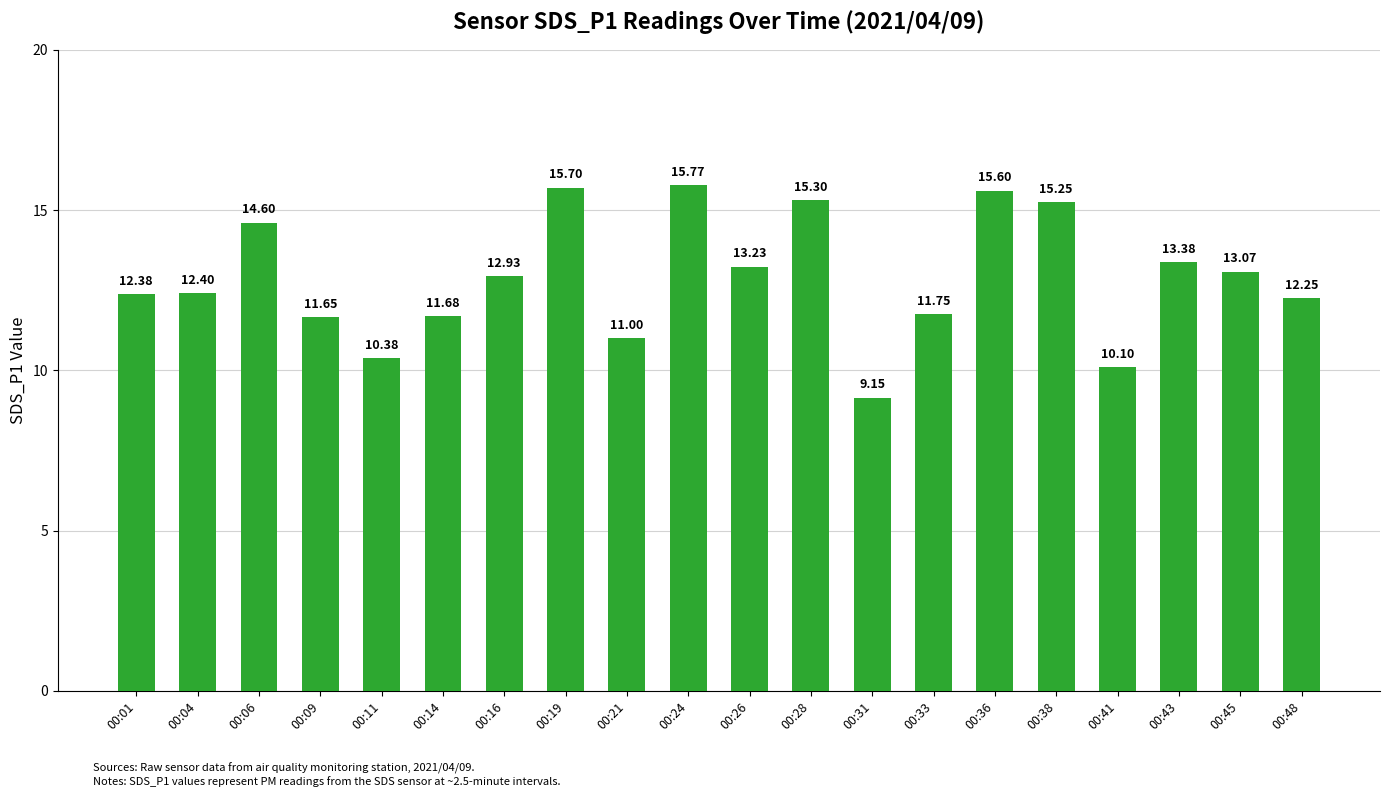

What is the difference between the values at 00:24 and 00:26?

2.5